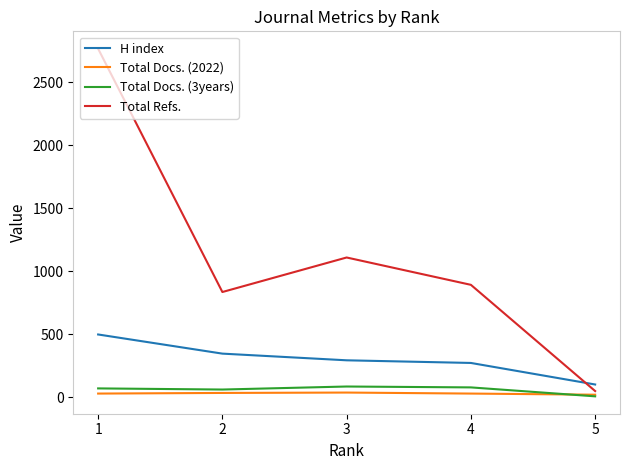

How many values in the Total Docs. (2022) series are below 29?

1